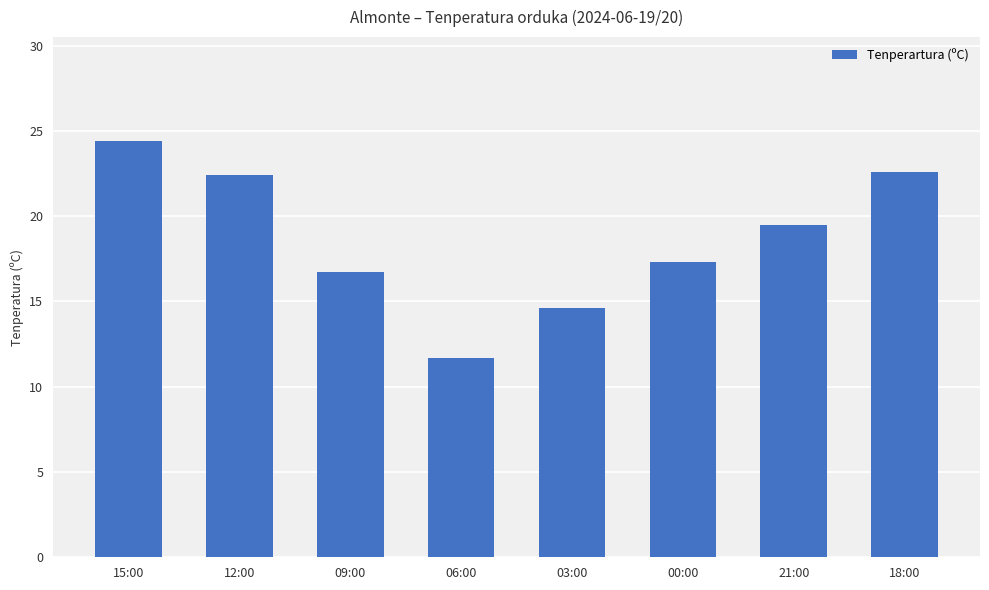

Where is the data nearest to the value 18?

00:00